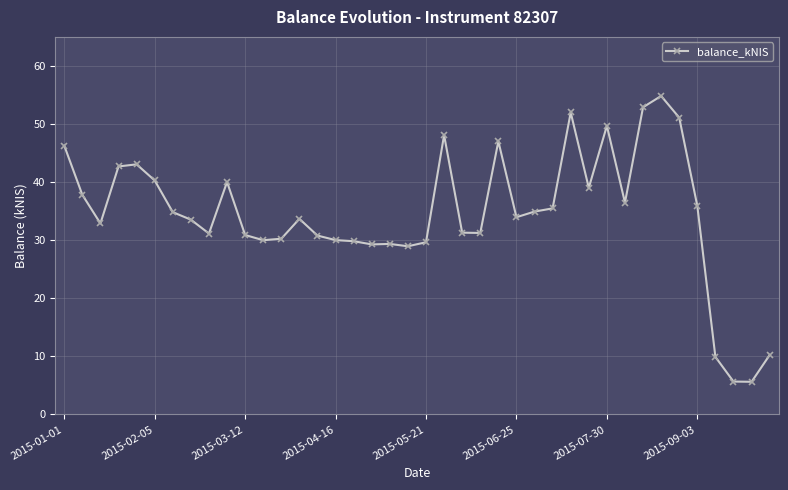

True or false: there are more than 1 points higher than both neighbors.

True